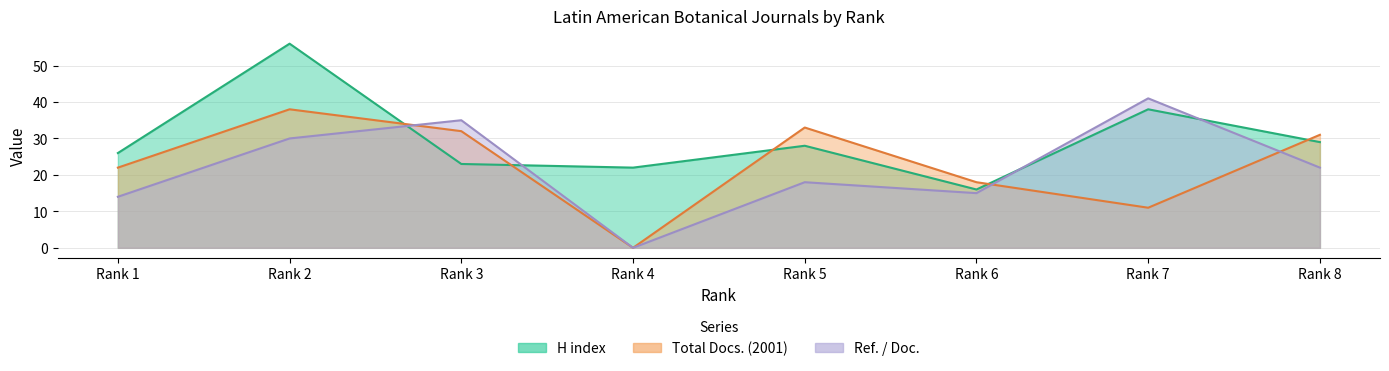

What is the difference between the maximum and minimum values in the Ref. / Doc. series?

41